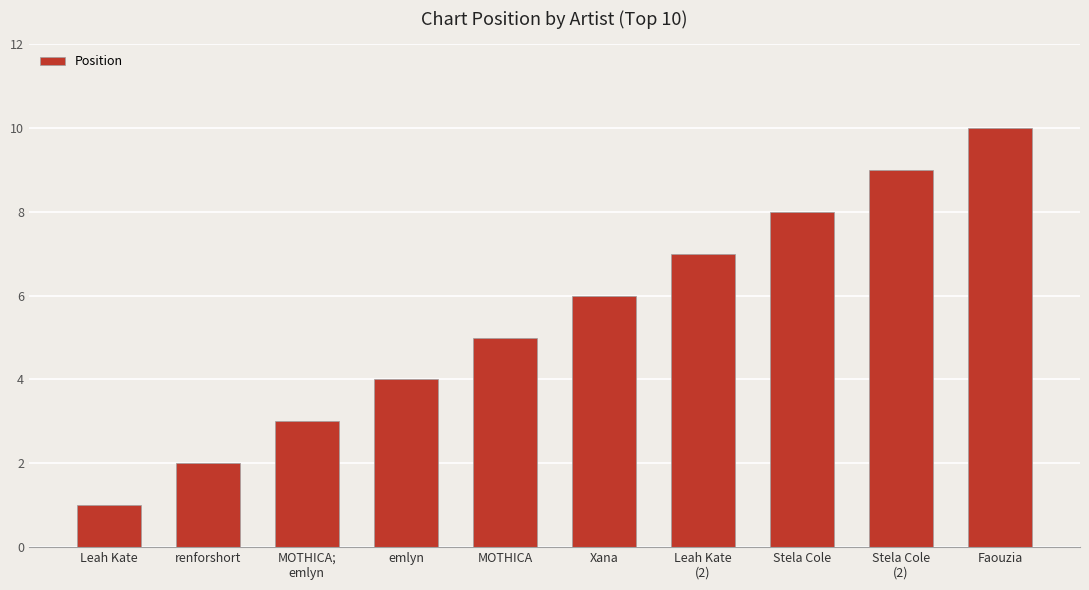

Is it true that the value at renforshort is 3?

False